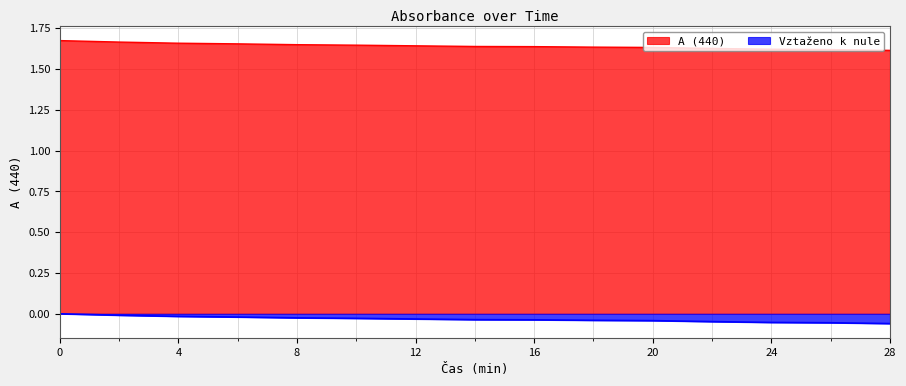

True or false: Vztaženo k nule has more than 1 interior local peaks.

False